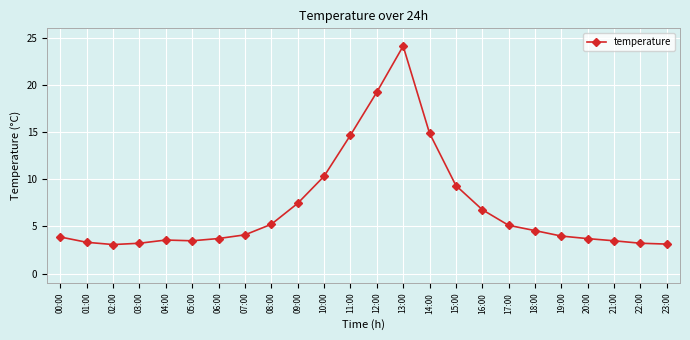

What is the value of the 13th point from the left?

19.2